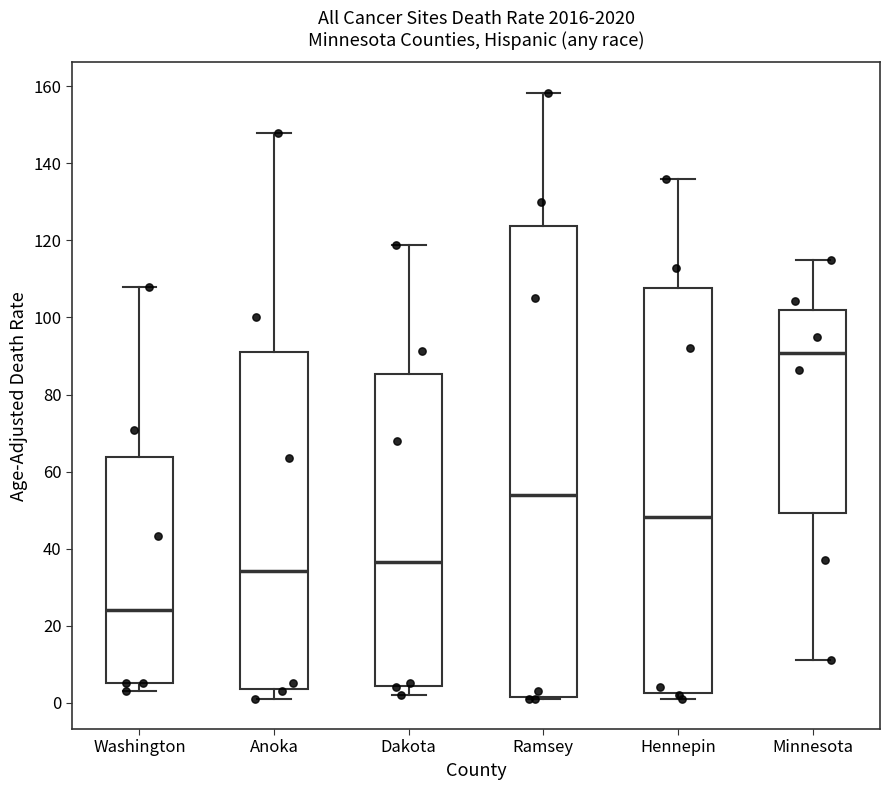

Where does the median line of the box for Washington sit on the y-axis? The values are not printed on the chart, so give them approximately, as read against the axis.

24